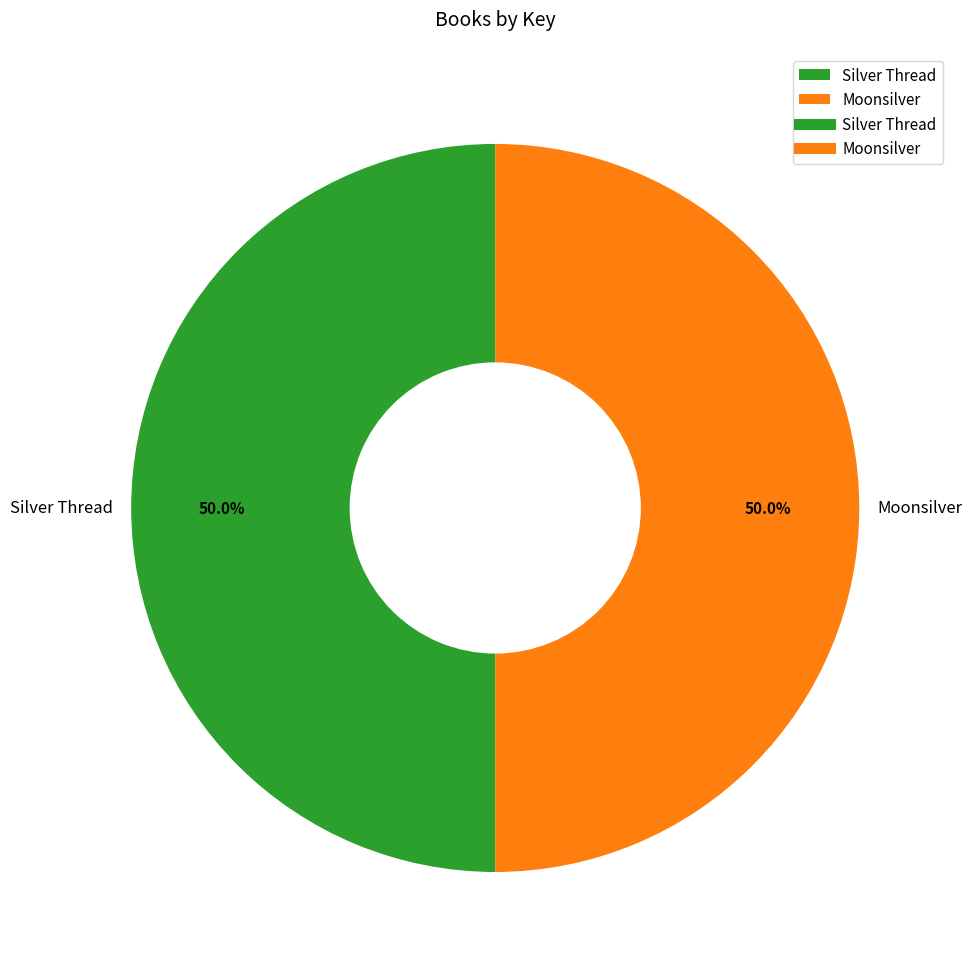

Is it true that Moonsilver is 42% of the pie?

False